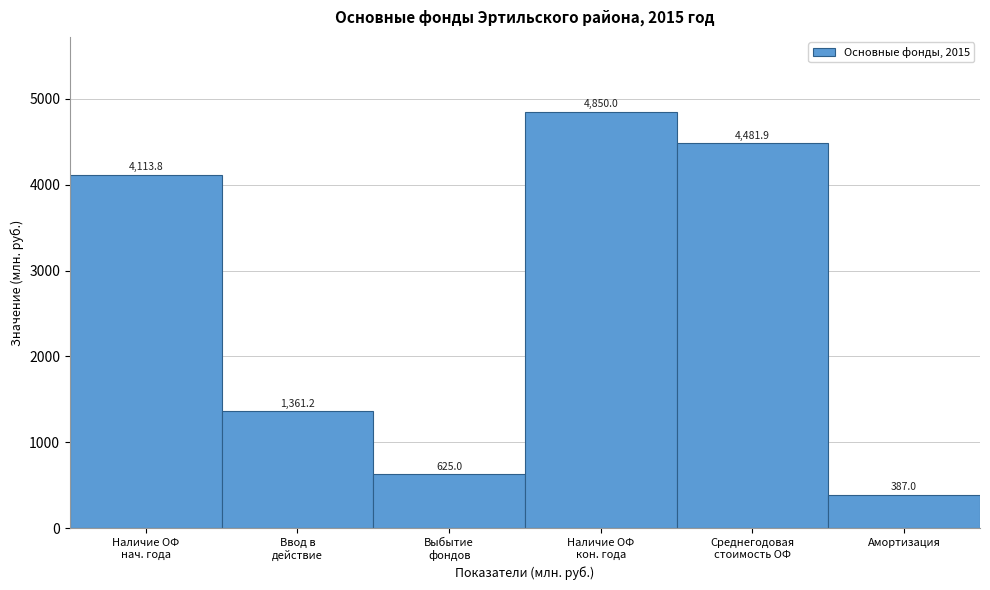

Reading right to left, transcribe all the data shown in this chart.

387.0	4481.9	4850.0	625.0	1361.2	4113.8